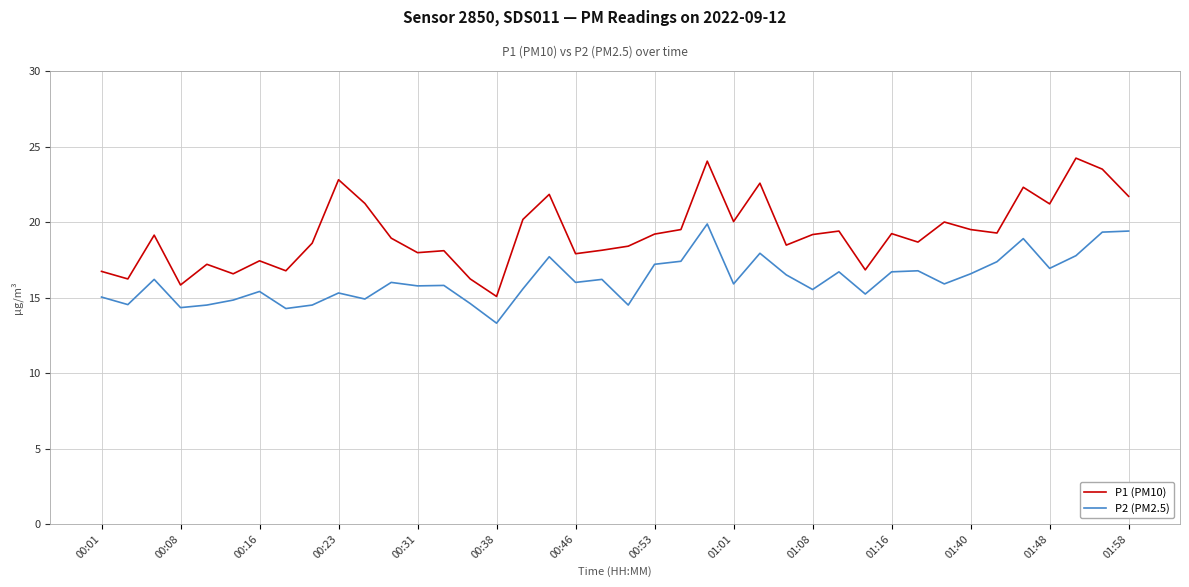

Which series has the widest spread of values?

P1 (PM10)